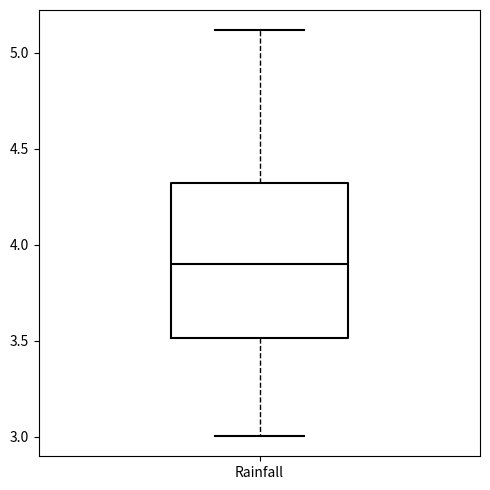

Transcribe this box plot: give where the median line is, the range the box spans, and where the two whiskers end, as read against the y-axis. The values are not printed on the chart, so give them approximately, as read against the axis.

median 3.9, box 3.5 to 4.3, whiskers 3.0 to 5.1